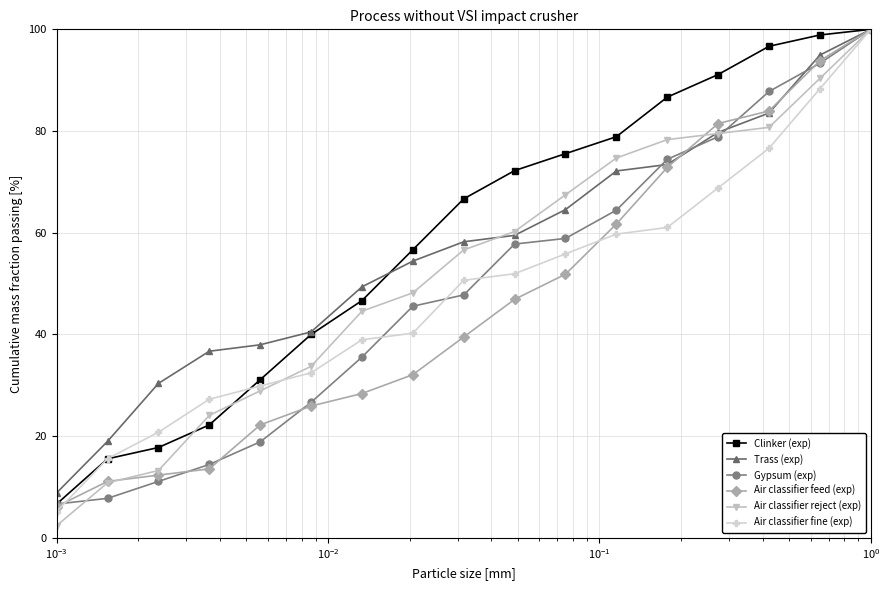

What is the value of the Air classifier feed (exp) point at the 11th from the left?

51.9